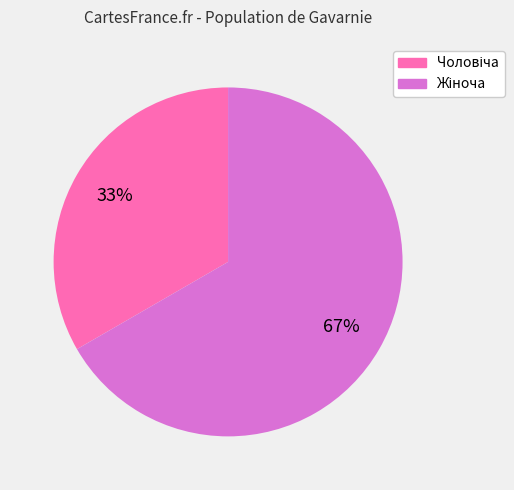

To the nearest percent, what is the average slice percentage?

50%